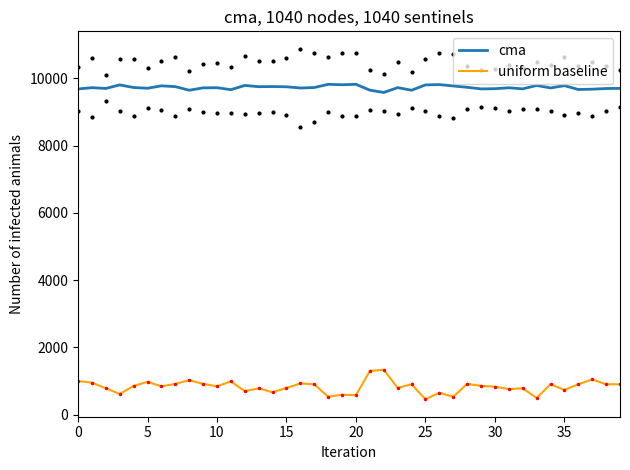

At 34, list the series in order from largest to smallest.

cma, uniform baseline